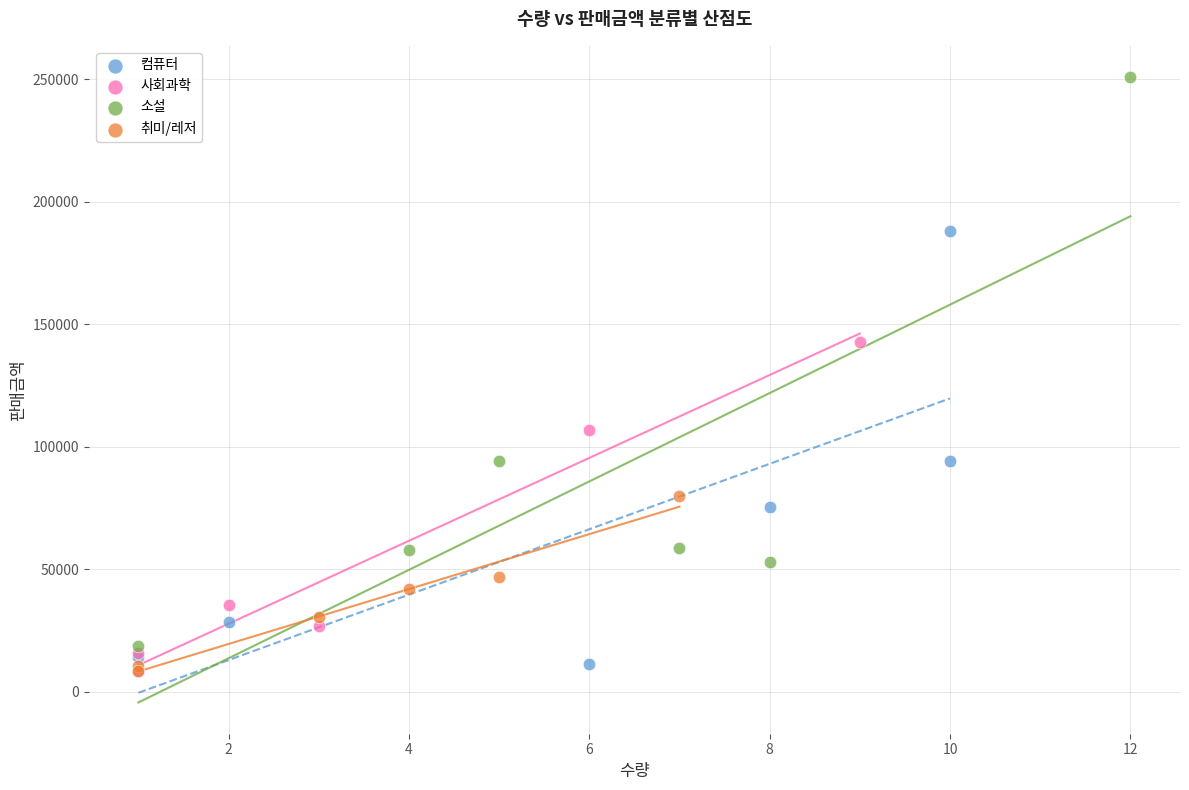

Which series reaches the maximum Y coordinate?

소설